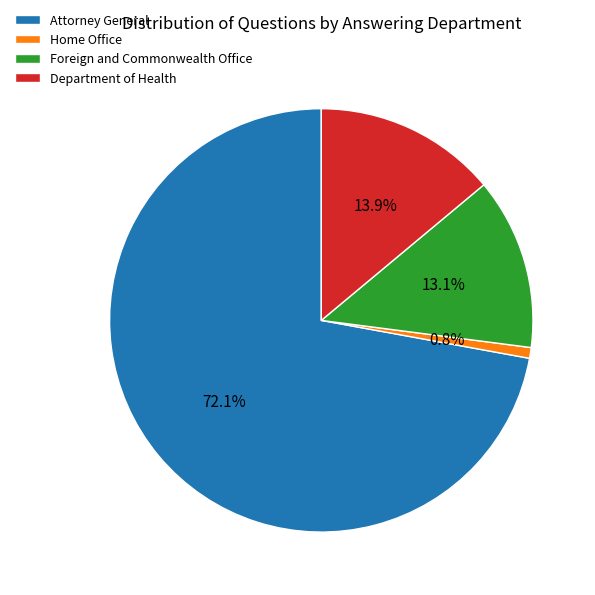

Which has a higher value, Foreign and Commonwealth Office or Department of Health?

Department of Health